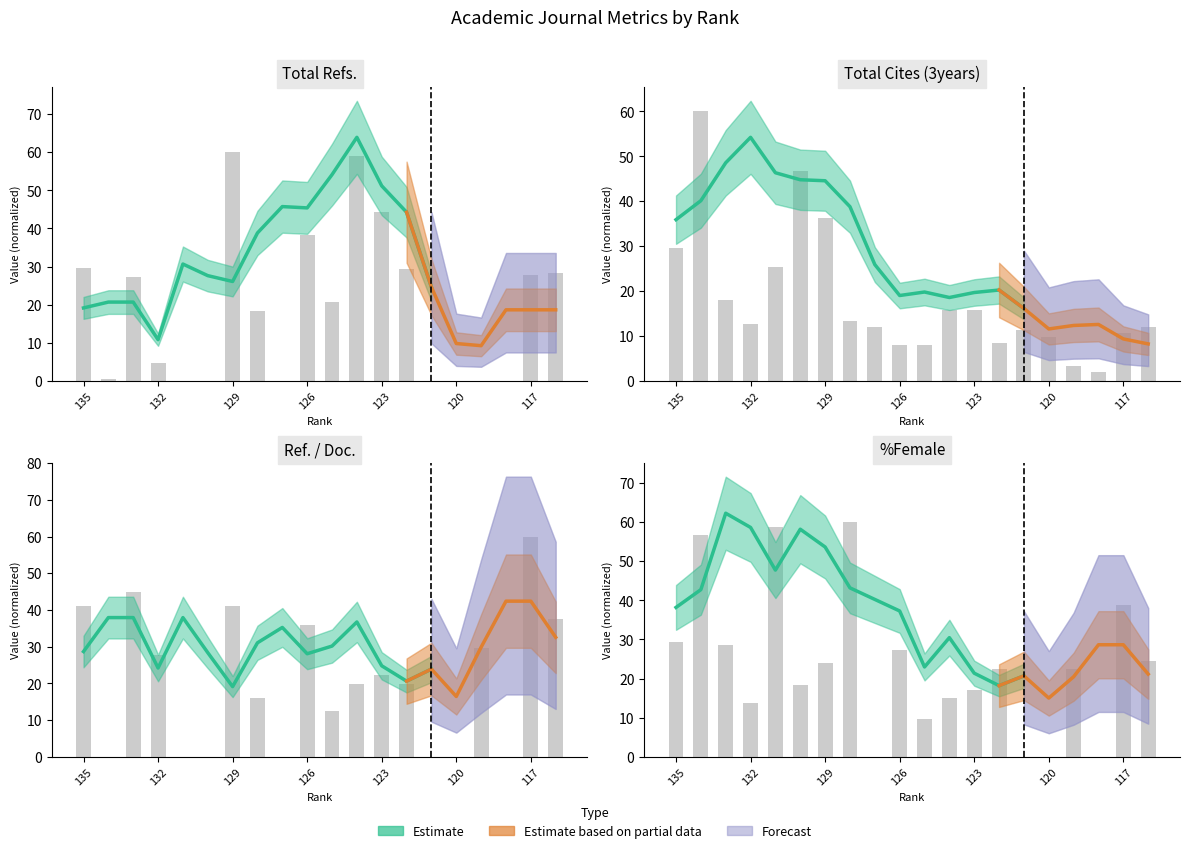

Is it true that Ref. / Doc. equals 67.1 at 133?

False